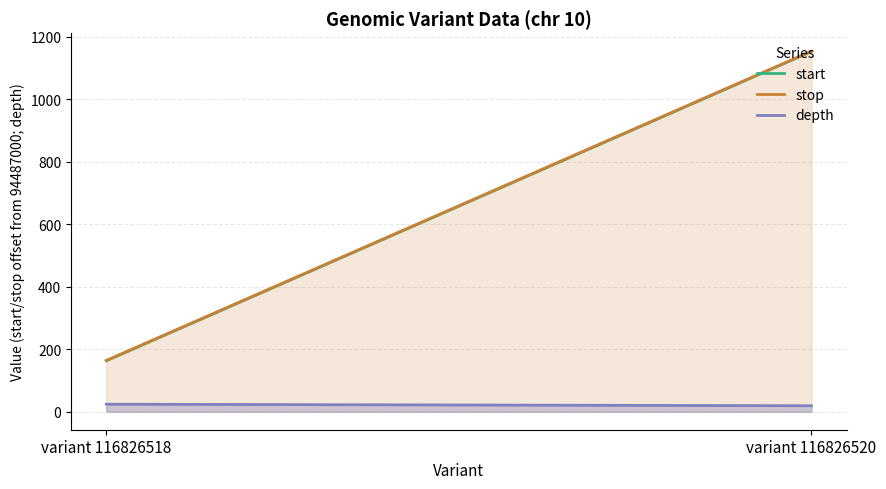

Does the chart have visible grid lines?

Yes